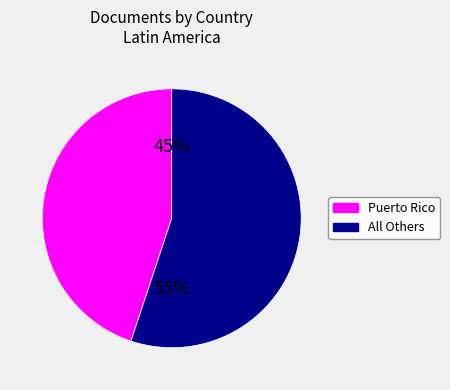

To the nearest percent, what is the average slice percentage?

50%